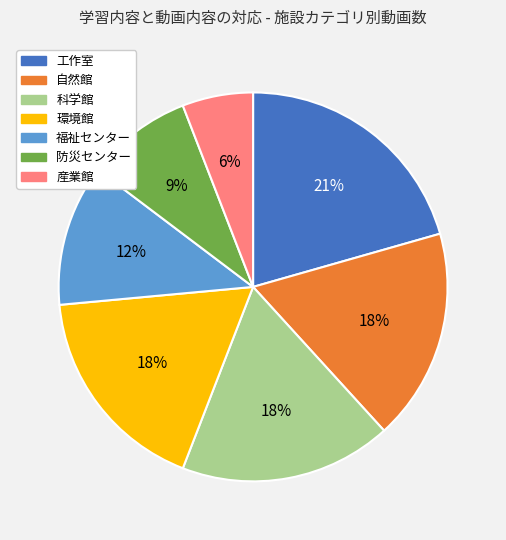

Does 科学館 represent more than half of the total?

No